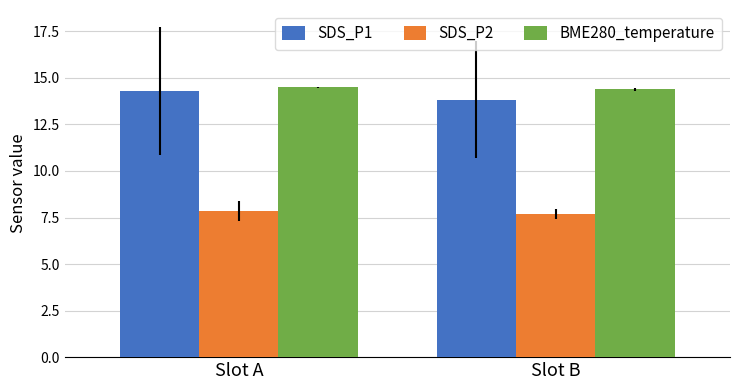

Which series changed the most between Slot A and Slot B?

SDS_P1